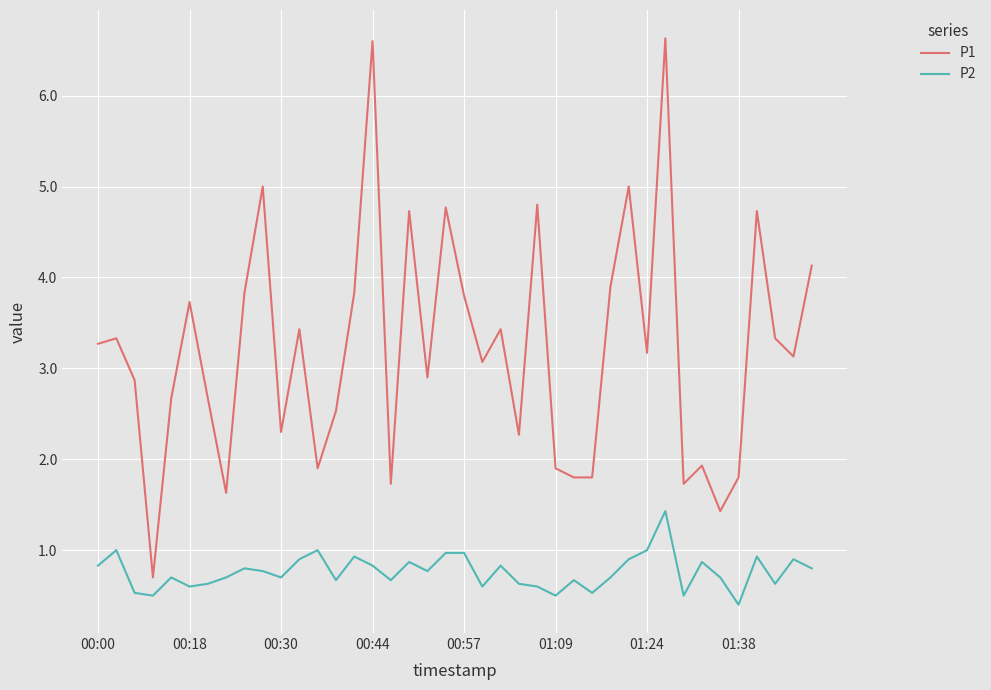

What is the sum of all P2 values?

30.5